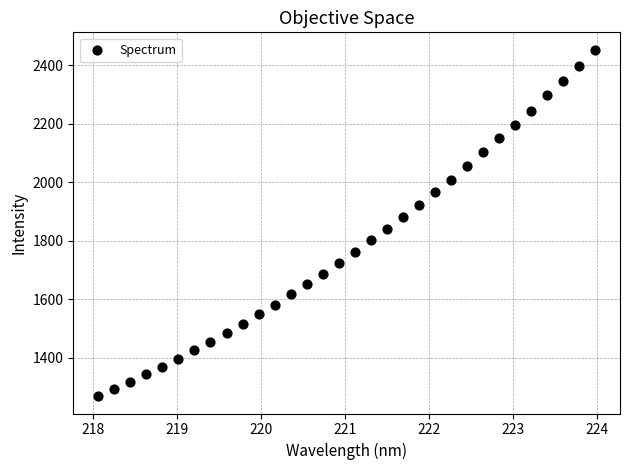

What is the range of Y values (max minus min)?

1184.0